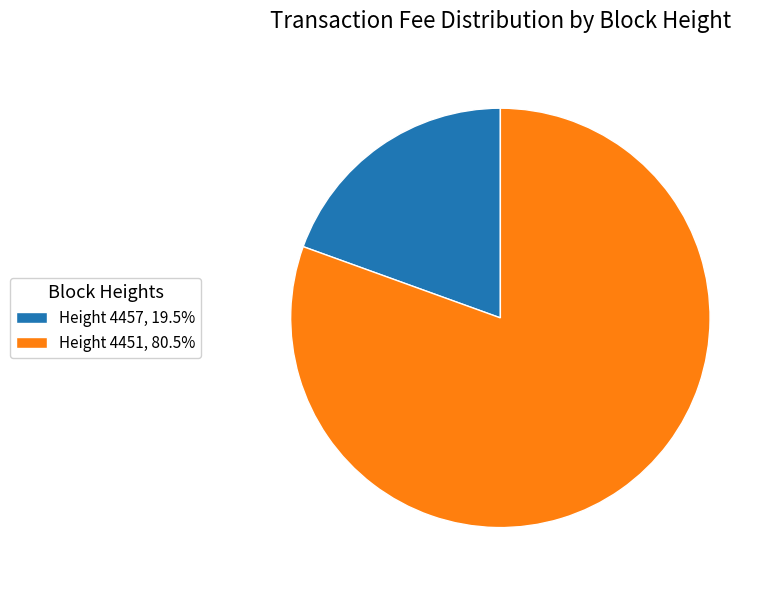

Combined, do Height 4451, 80.5% and Height 4457, 19.5% account for over 50%?

Yes